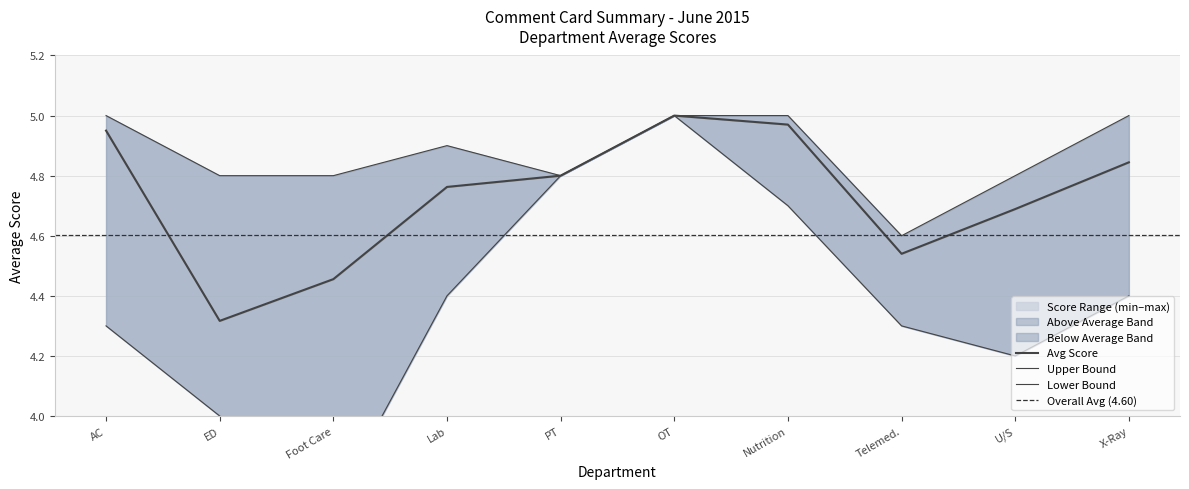

What is the sum of all Avg Score values?

47.3